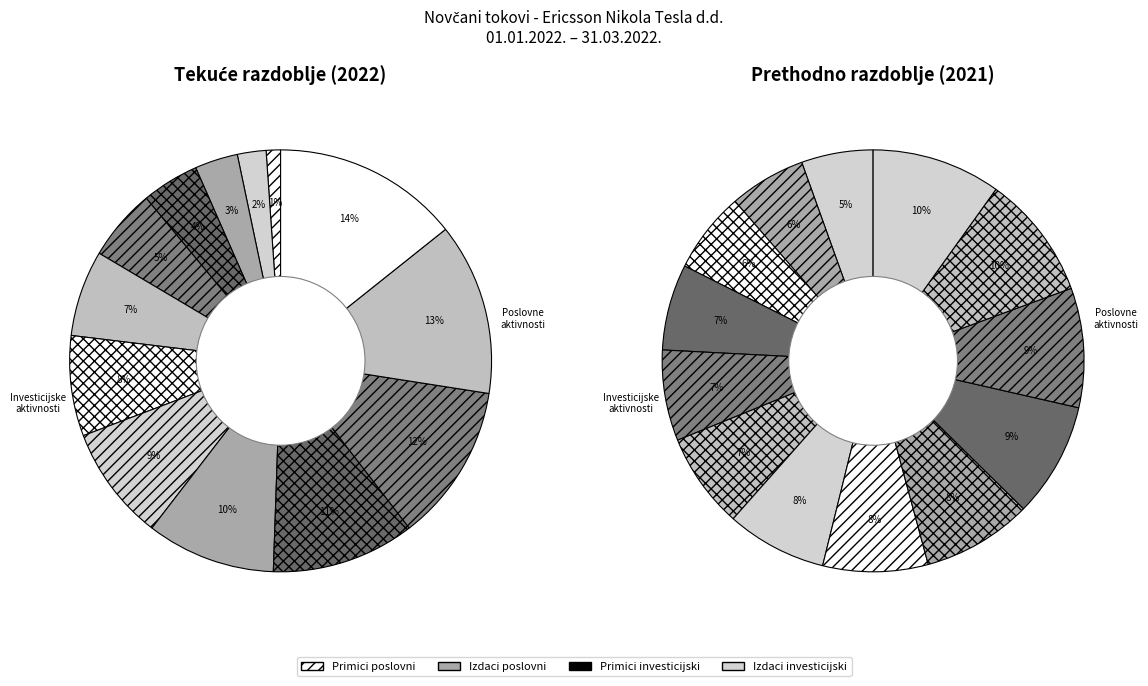

To the nearest percent, what is the combined percentage of Novčani primici od osiguranja and Novčani primici s osnove povrata?

7%